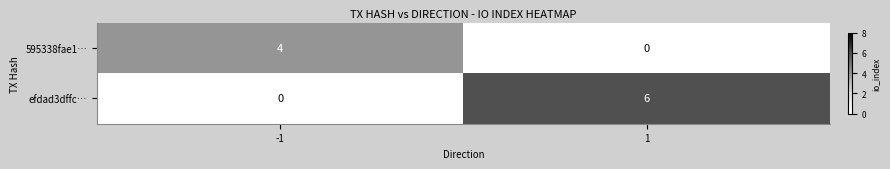

List the series in order of their peak value, highest first.

efdad3dffc…, 595338fae1…